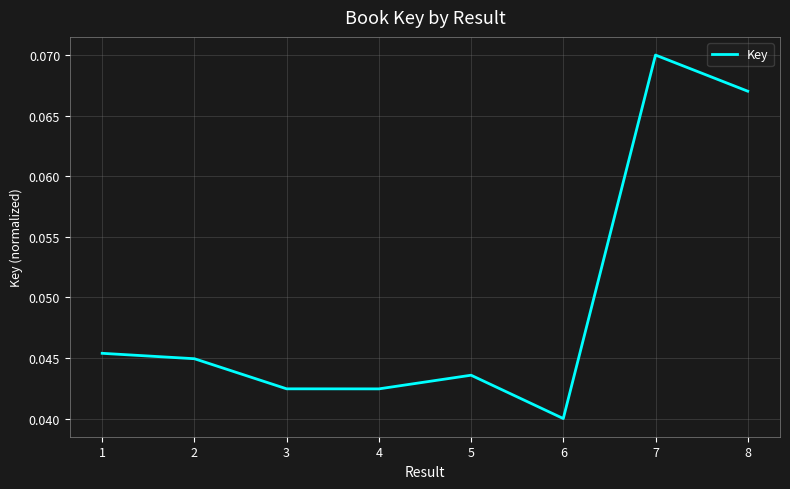

How many values are between 0 and 1?

8